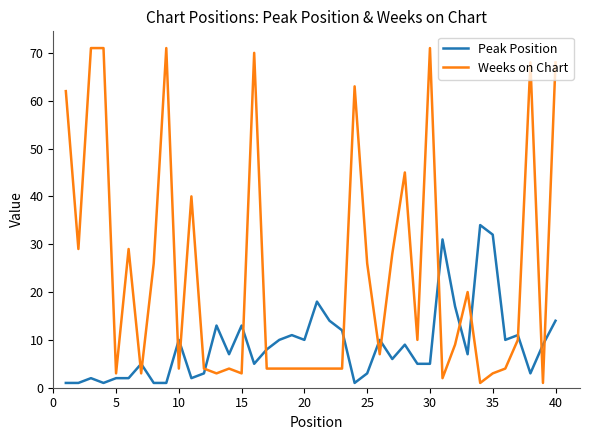

True or false: Weeks on Chart and Peak Position cross at least once.

True